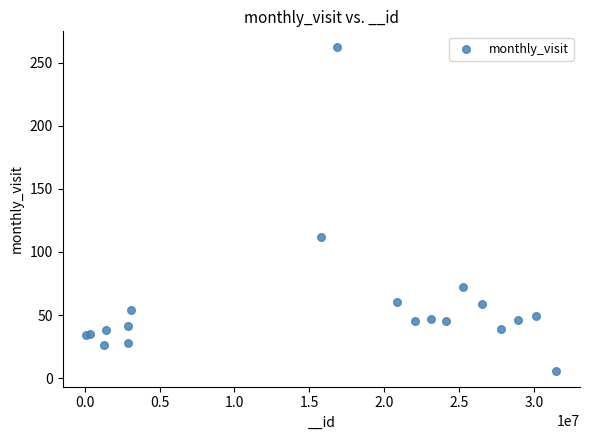

What Y value in the scatter plot is closest to 134?

112